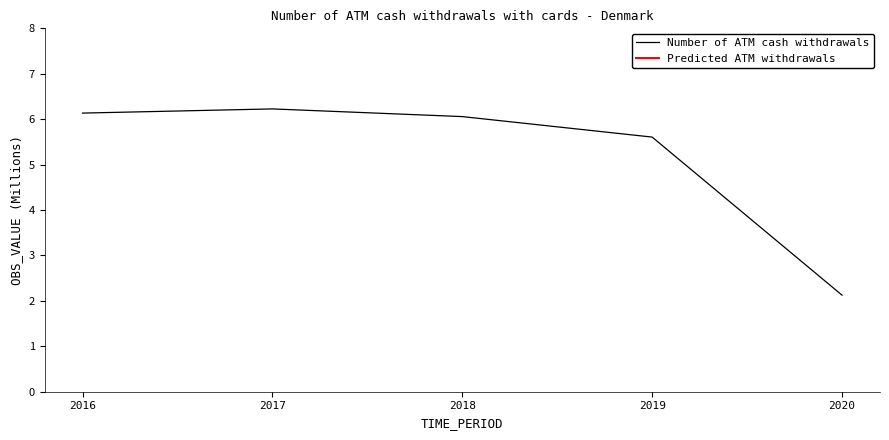

What is the ratio of the value at 2017 to the value at 2016?

1.0